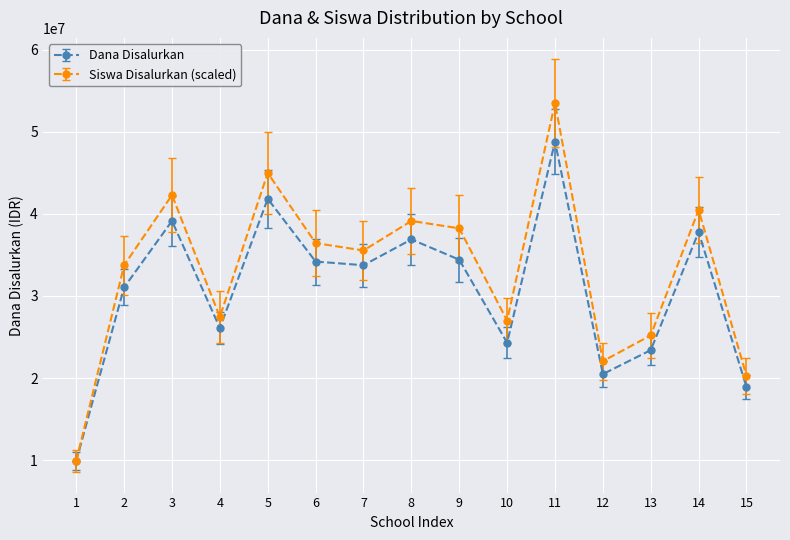

List the series in order of their peak value, highest first.

Siswa Disalurkan (scaled), Dana Disalurkan